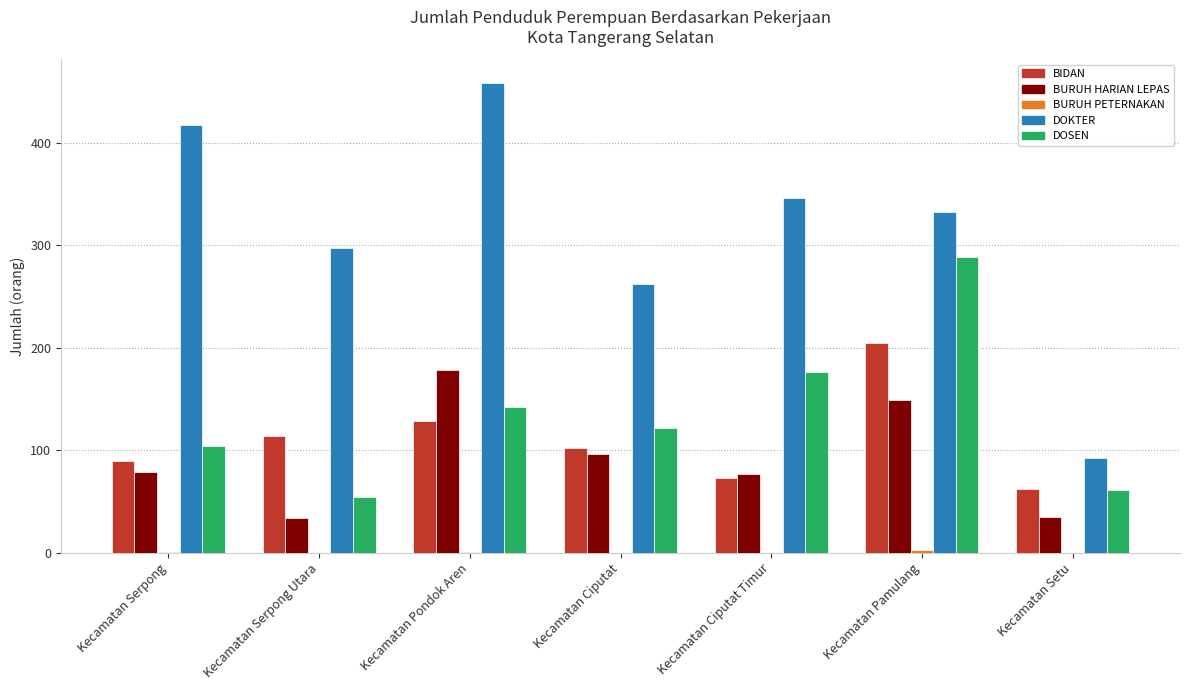

What is the highest value of the BURUH HARIAN LEPAS series?

178